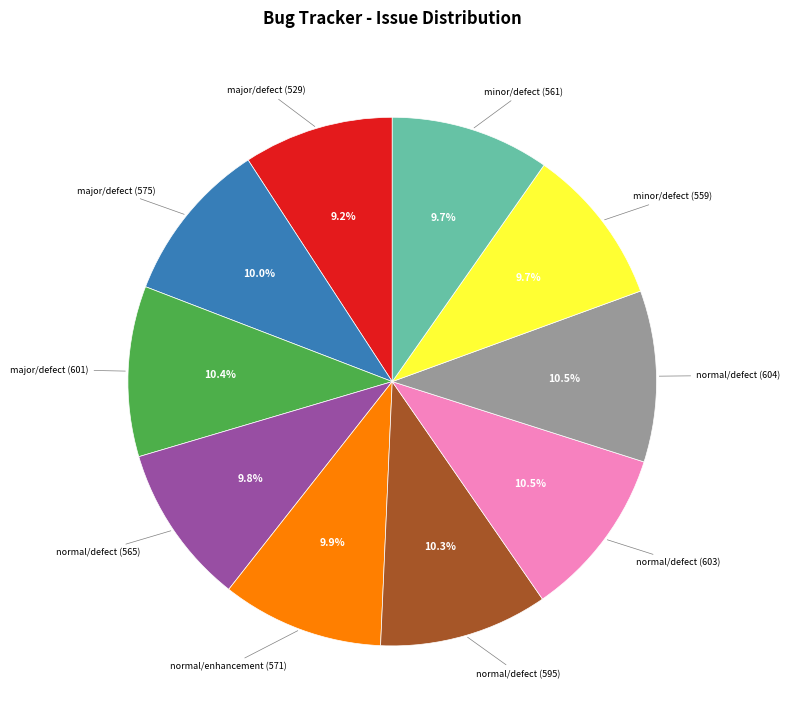

To the nearest percent, what portion does major/defect (601) represent?

10%